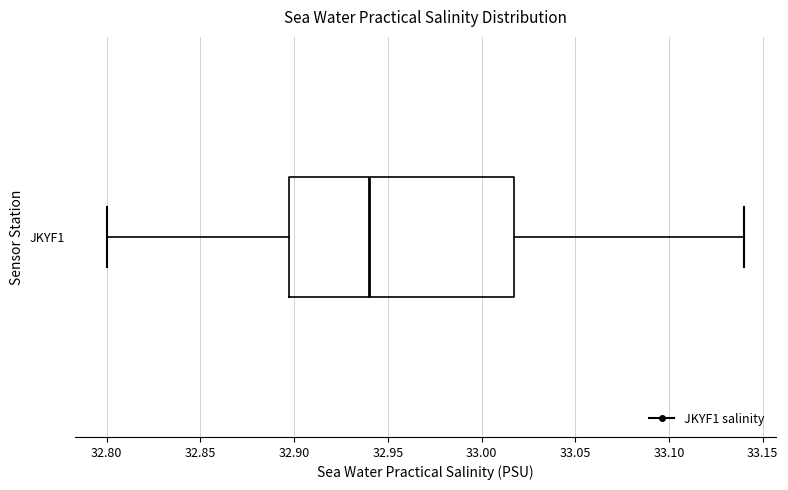

Transcribe this box plot: give where the median line is, the range the box spans, and where the two whiskers end, as read against the x-axis. The values are not printed on the chart, so give them approximately, as read against the axis.

median 32.94, box 32.90 to 33.02, whiskers 32.80 to 33.14